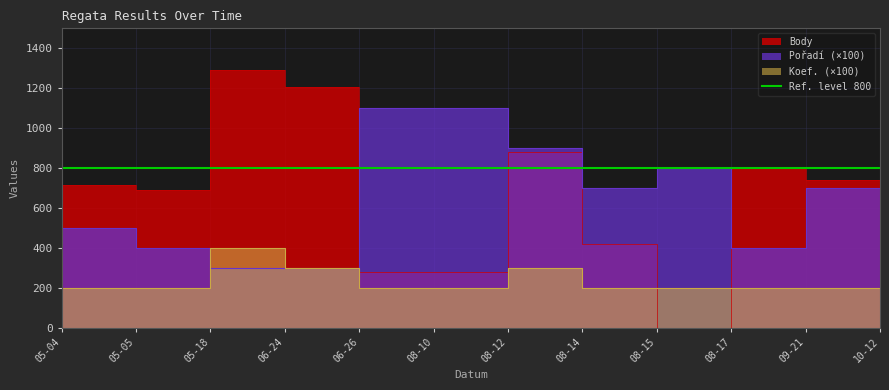

How many times do Koef. and Pořadí cross each other?

1